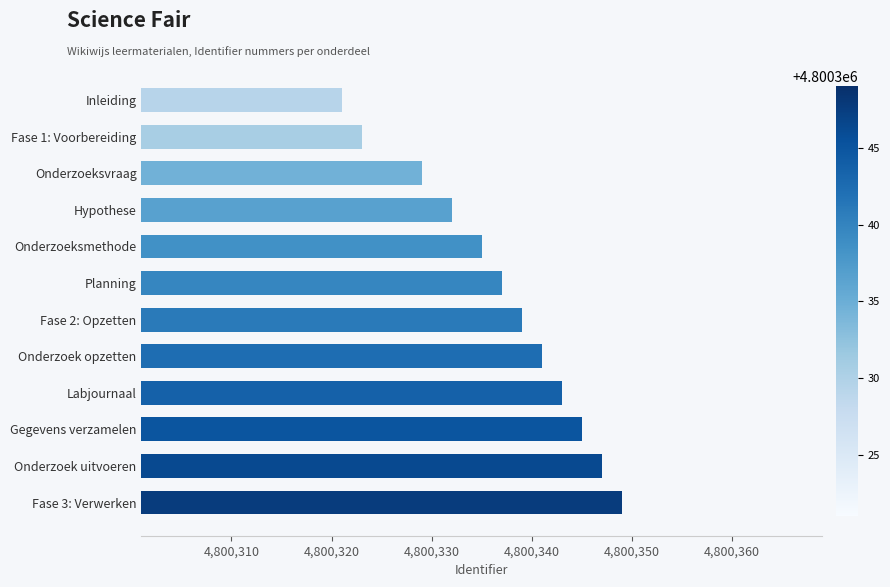

What is the value of the 3rd bar from the top?

4800329